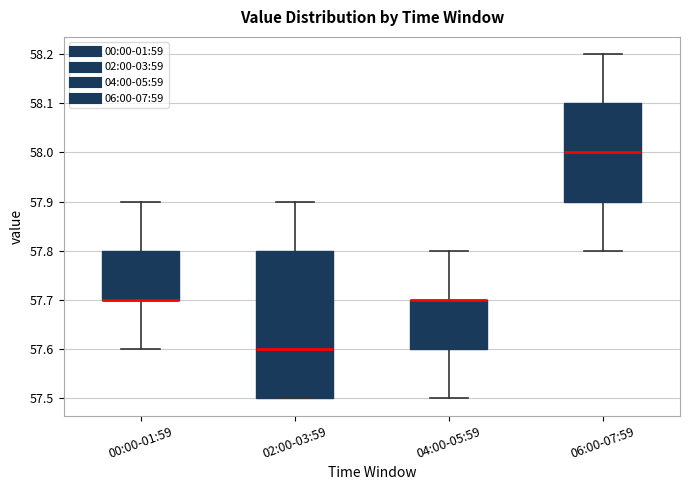

Where is the lower edge of the box for 02:00-03:59 on the y-axis? The values are not printed on the chart, so give them approximately, as read against the axis.

57.5